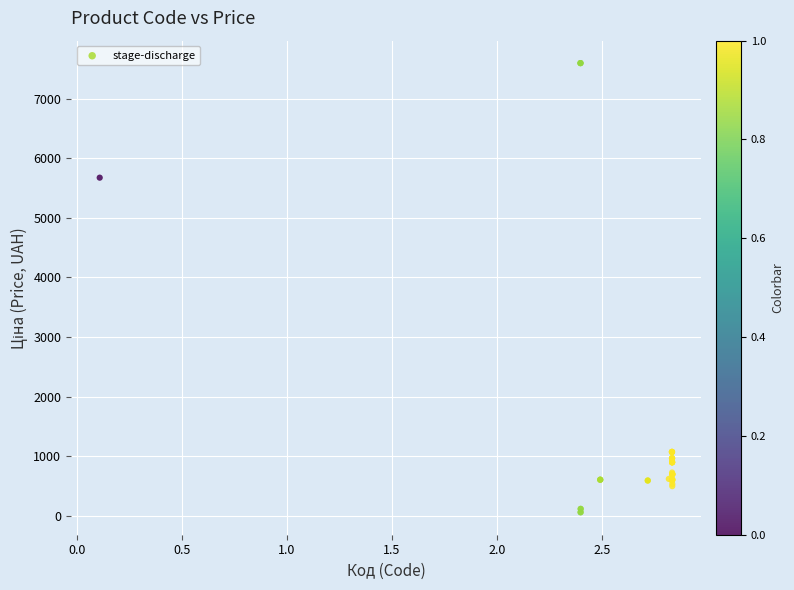

What Y value in the scatter plot is closest to 3826?

5673.8